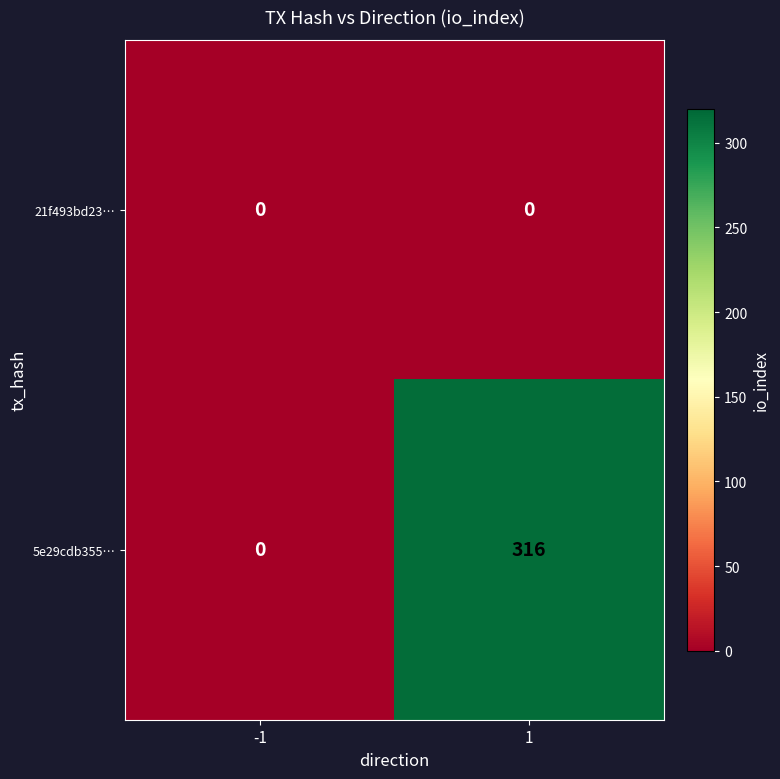

Read the 5e29cdb355… value at 1.

316